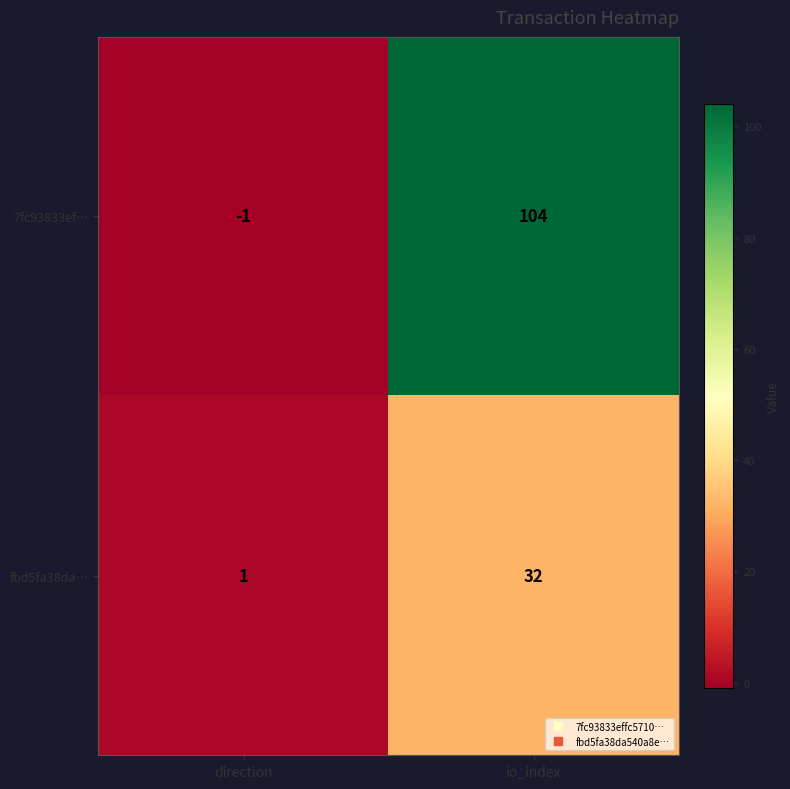

Is it true that fbd5fa38da… equals 0 at direction?

False